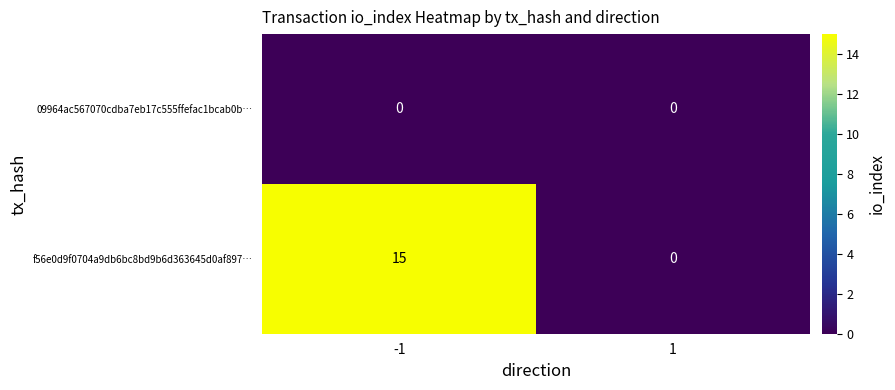

Reading left to right, transcribe all the data shown in this chart.

09964ac567070cdba7eb17c555ffefac1bcab0b…: 0	0
f56e0d9f0704a9db6bc8bd9b6d363645d0af897…: 15	0